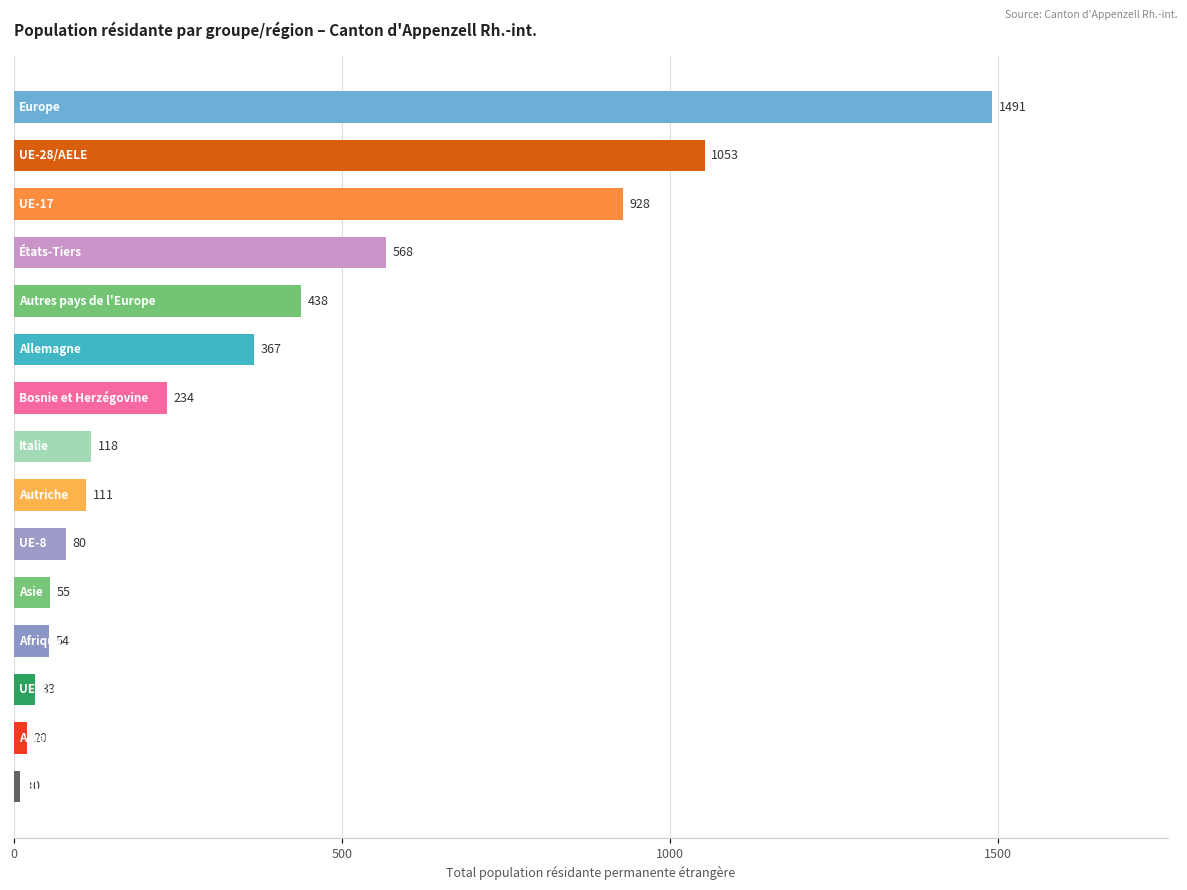

What is the difference between the maximum and second lowest values?

1471